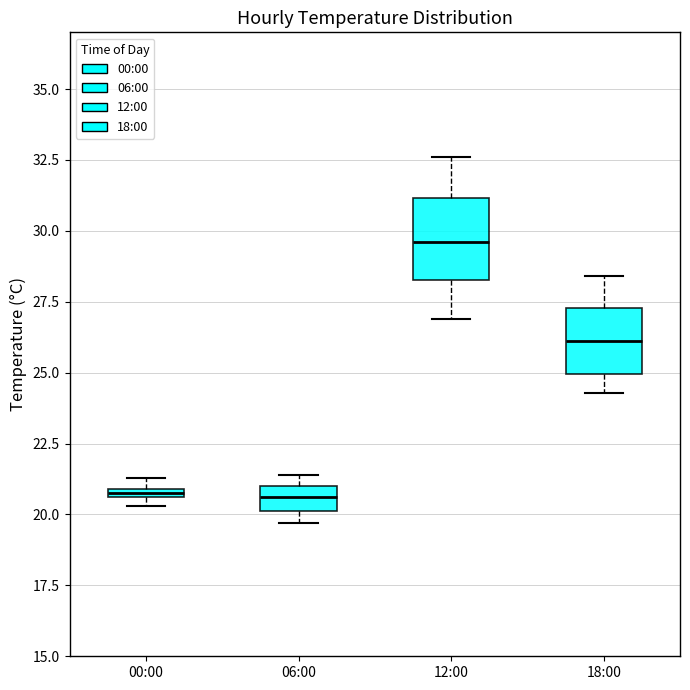

Which box's median line is the highest?

12:00